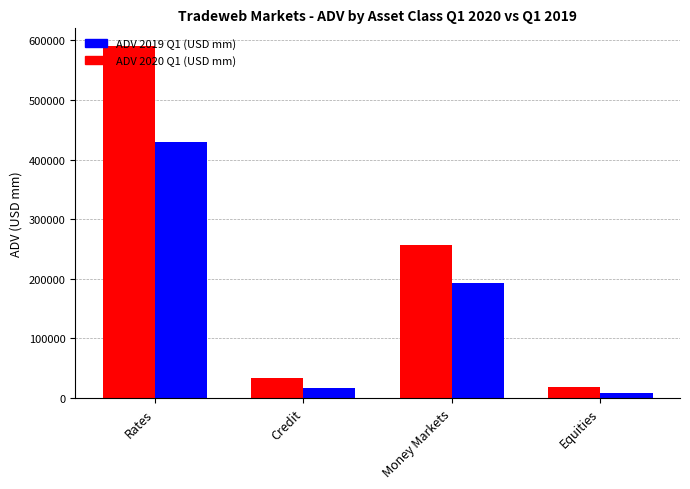

Is the value of ADV 2020 Q1 (USD mm) at Money Markets greater than the value of ADV 2019 Q1 (USD mm) at Rates?

No